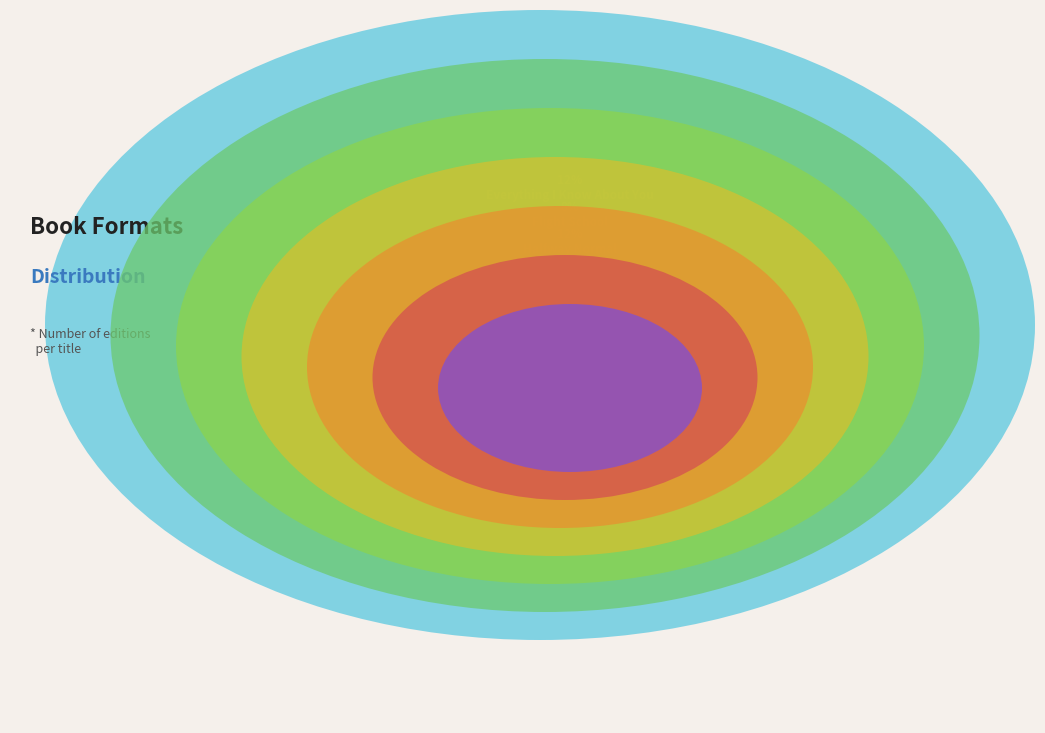

To the nearest percent, what is the average slice percentage?

14%